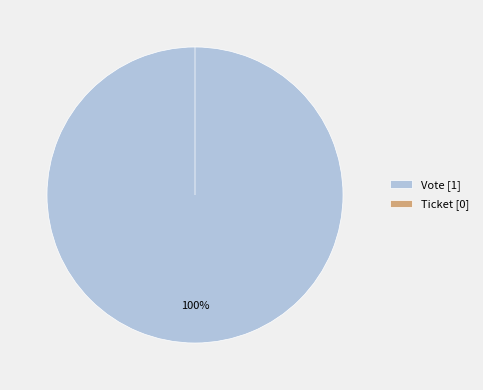

Which category has the smallest portion of the pie?

Ticket